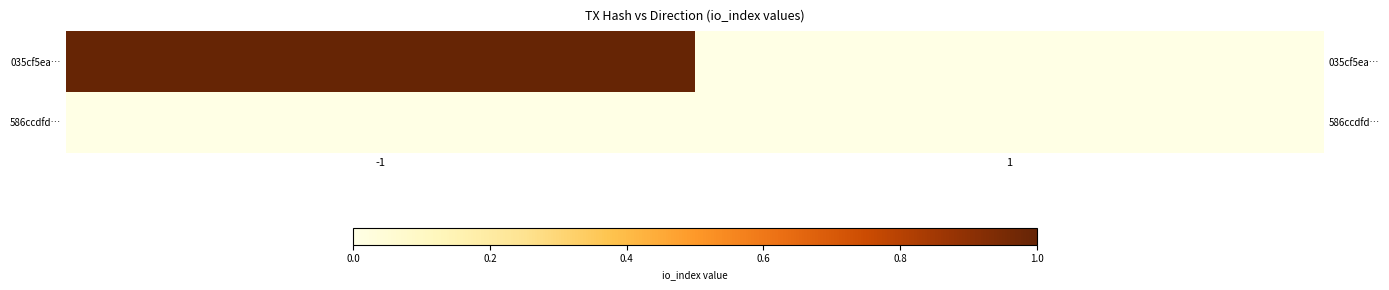

The 035cf5ea… series shows 0 at 1. True or false?

True